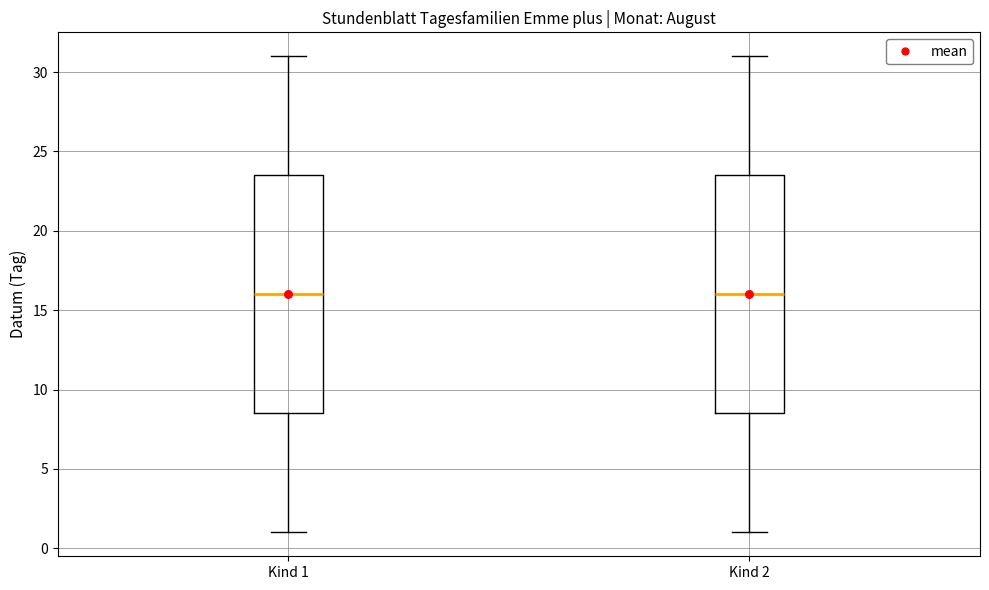

Reading left to right, transcribe this box plot: for each box, give where its median line is, the range the box spans, and where its two whiskers end, as read against the y-axis. The values are not printed on the chart, so give them approximately, as read against the axis.

Kind 1: median 16.0, box 8.5 to 23.5, whiskers 1.0 to 31.0
Kind 2: median 16.0, box 8.5 to 23.5, whiskers 1.0 to 31.0